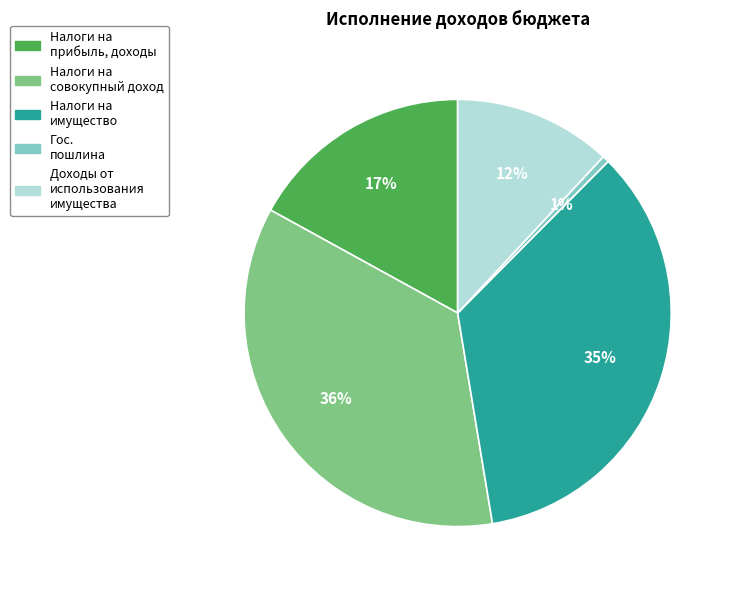

To the nearest percent, what is the average slice percentage?

20%